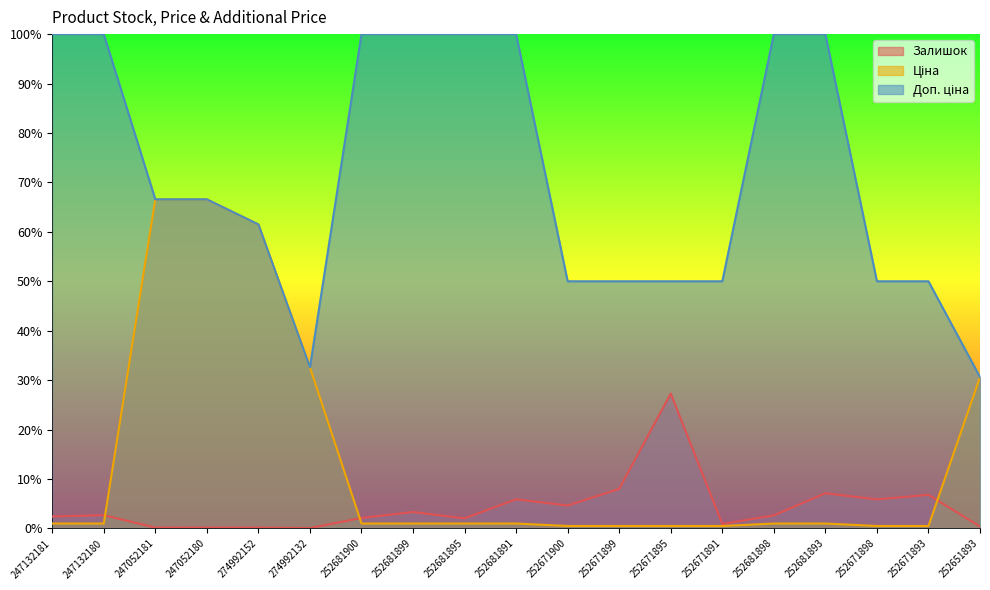

At which category does Залишок reach its first local peak?

247132180